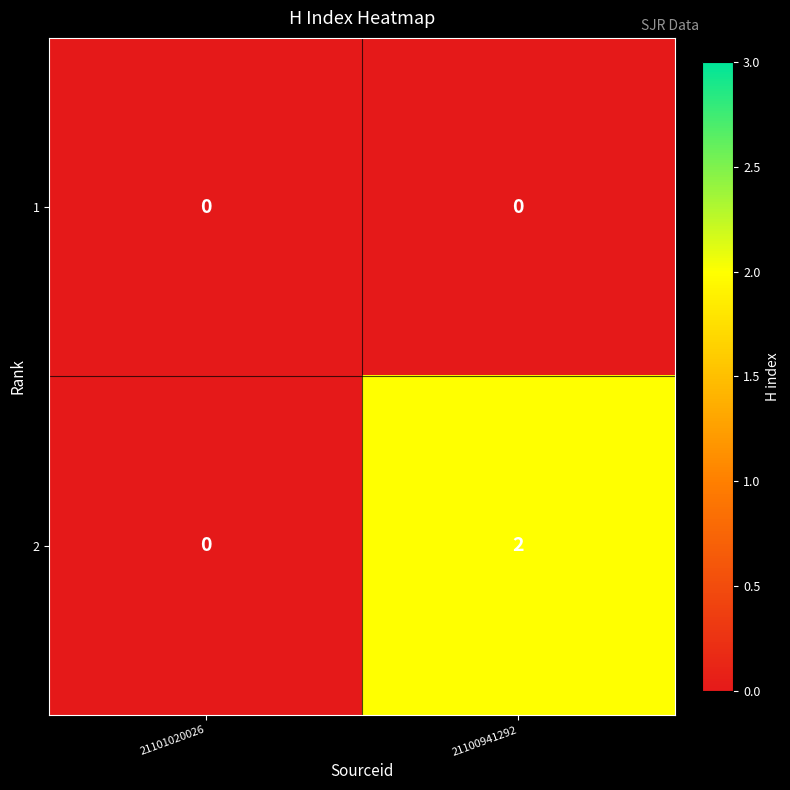

Rank the series by their average value, from highest to lowest.

2, 1